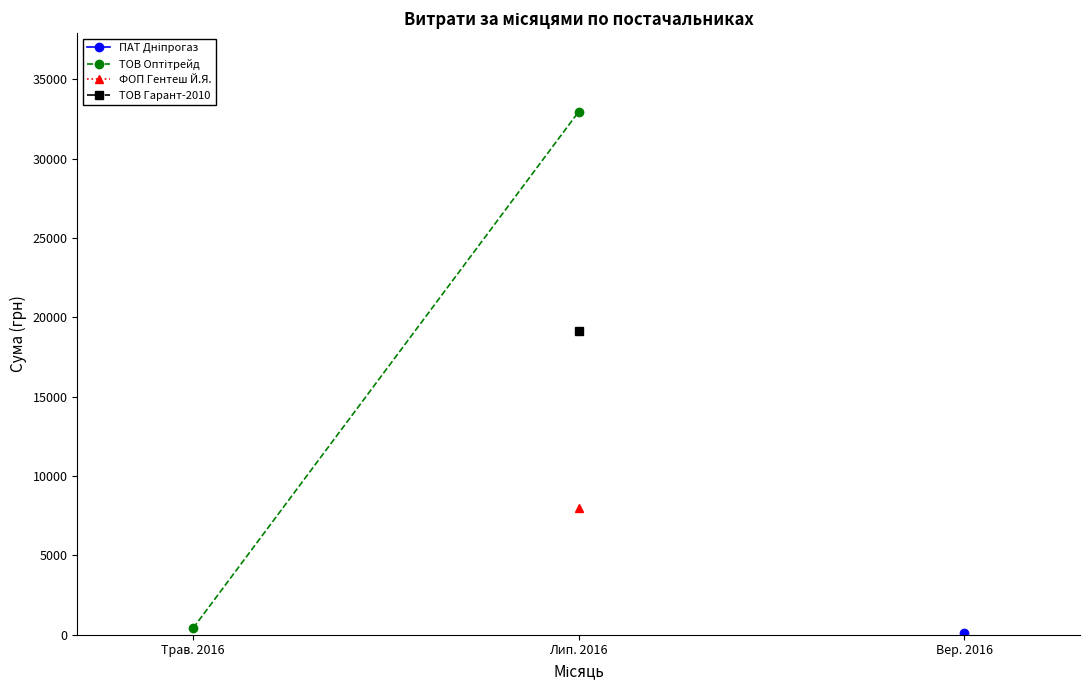

What is the label of the 1st point from the left?

Трав. 2016